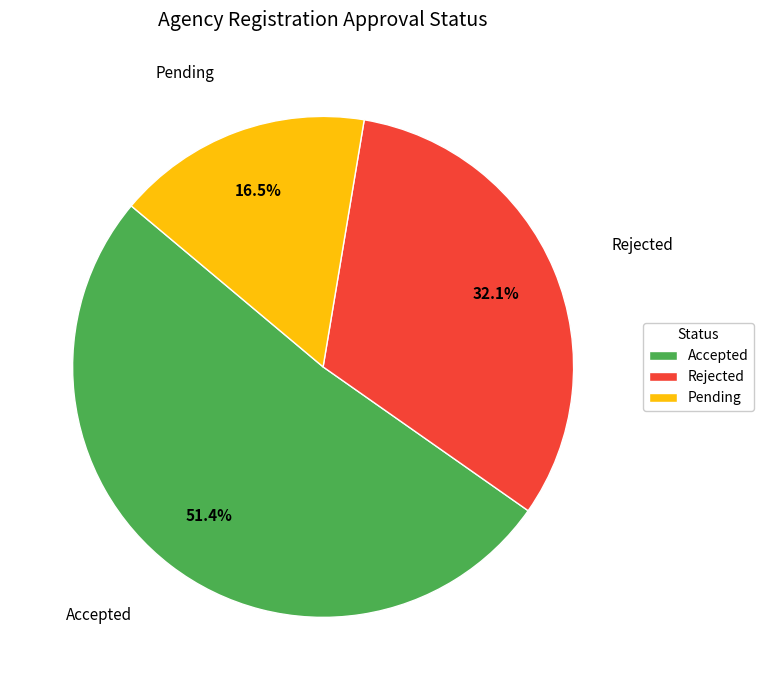

Is the sum of Accepted and Rejected greater than half?

Yes